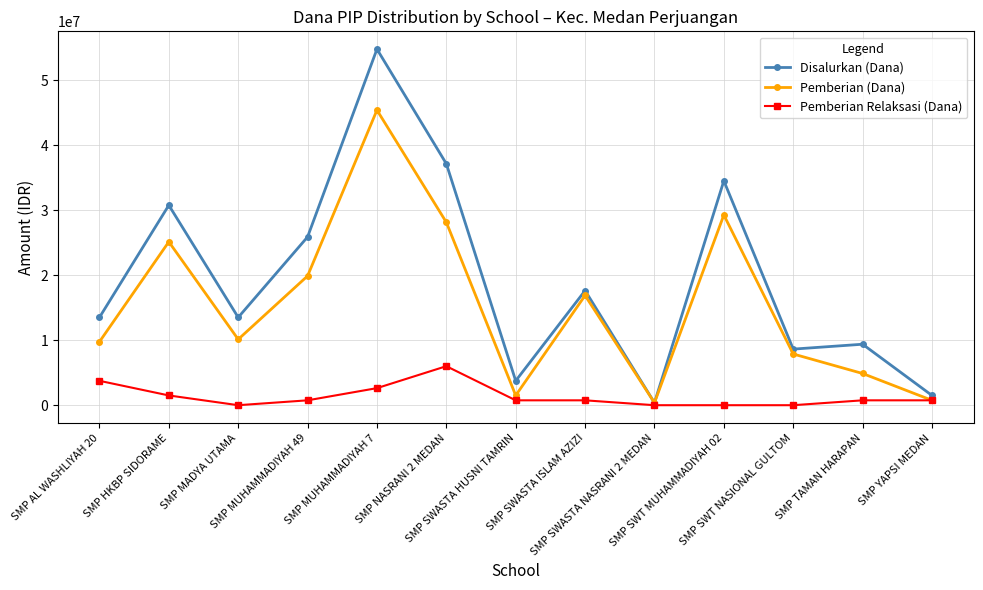

In Pemberian (Dana), how many points are higher than both neighbors (excluding endpoints)?

4